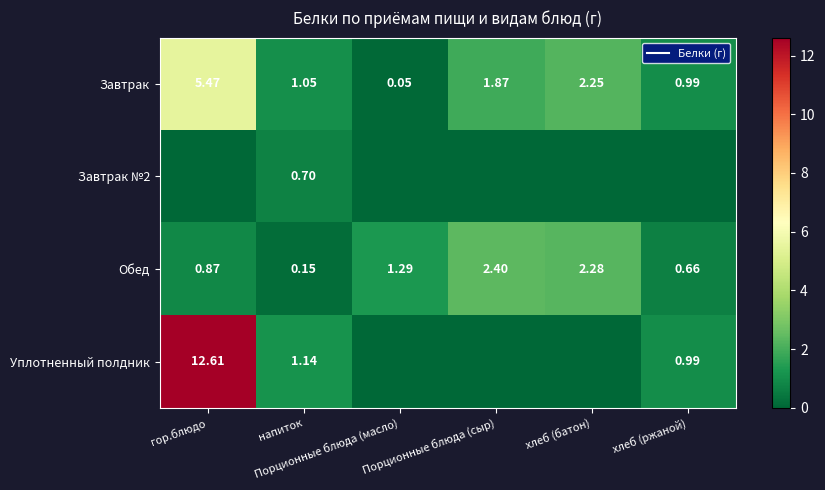

Between Порционные блюда (масло) and Порционные блюда (сыр), which series saw the biggest shift?

Завтрак